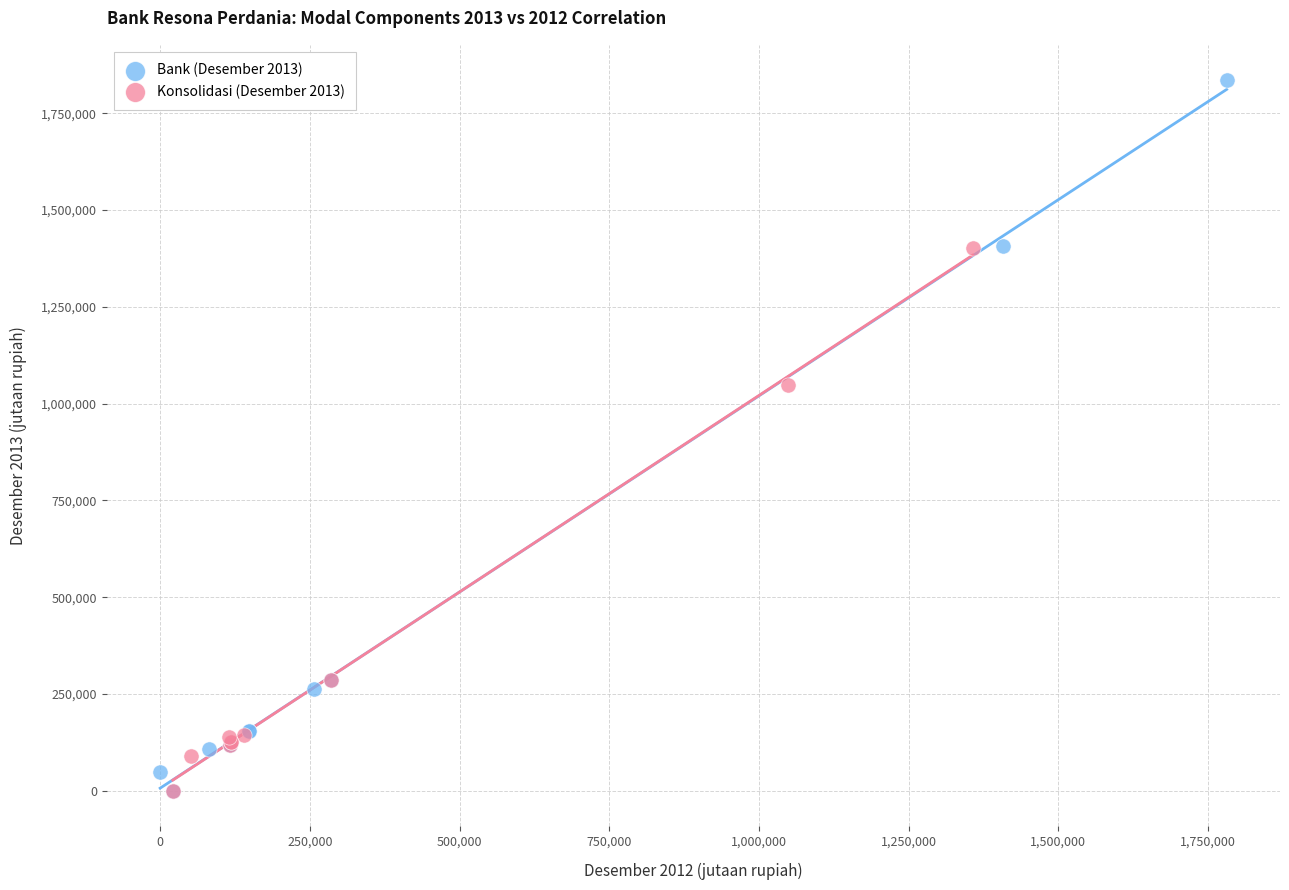

Which series has the widest spread of Y values?

Bank (Desember 2013)